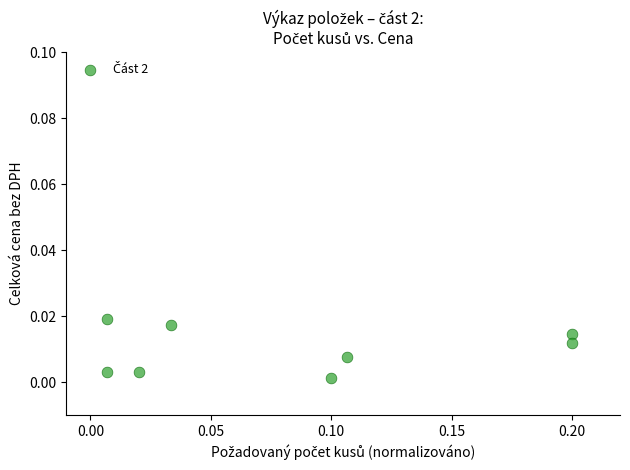

How many points are shown in the scatter plot?

8